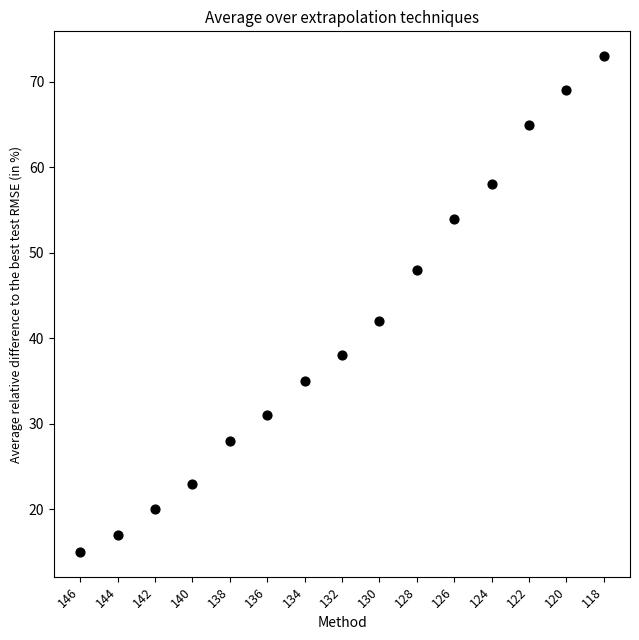

What is the range of Y values (max minus min)?

58